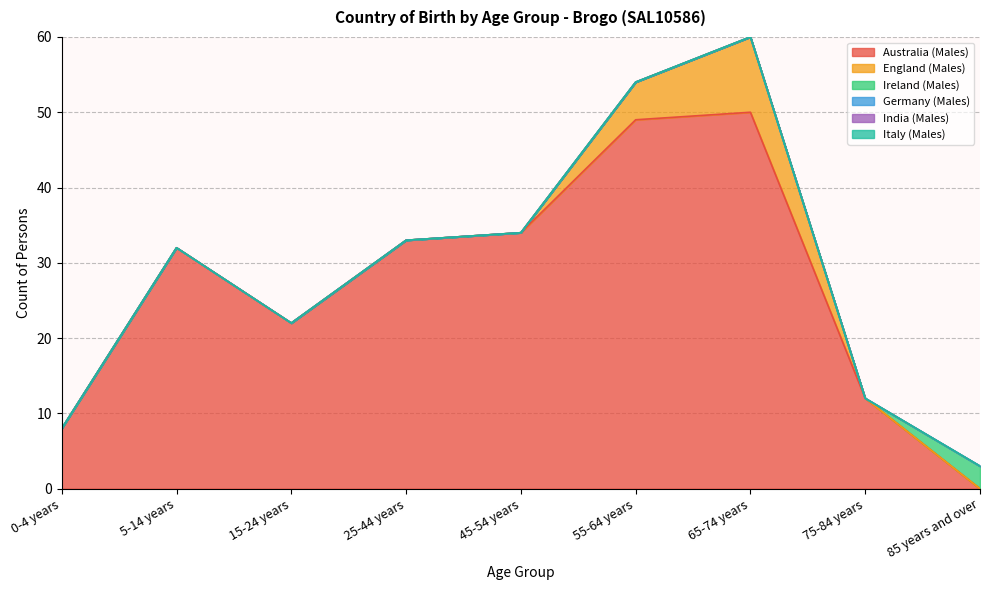

Does the chart have visible grid lines?

Yes